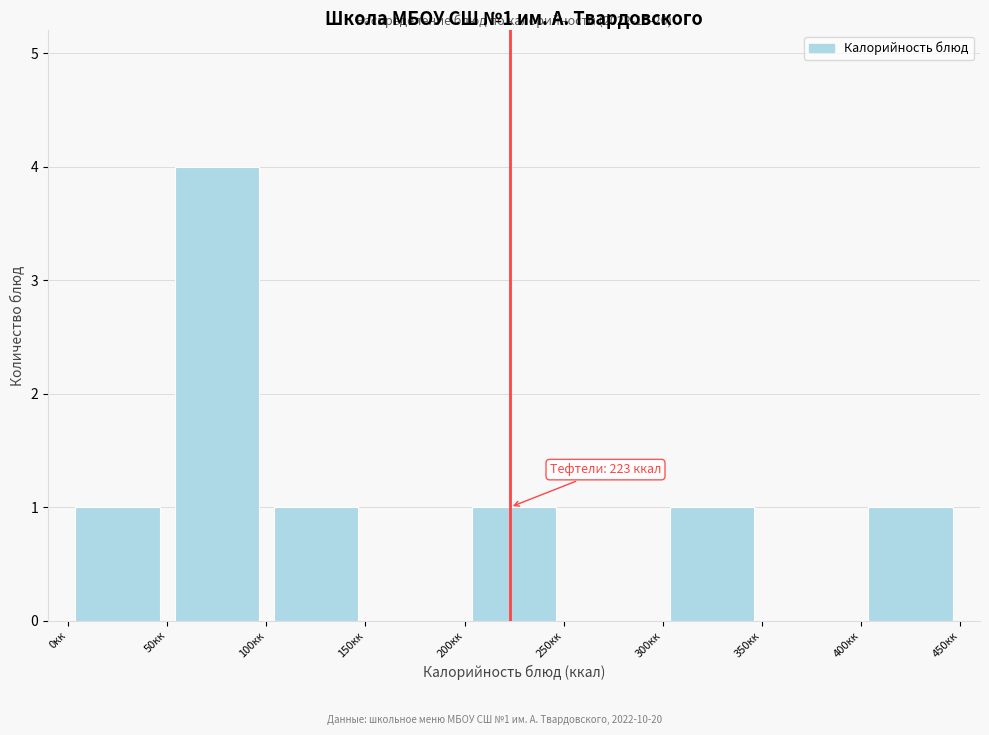

Over which range of the x-axis is the bar tallest?

50 to 100